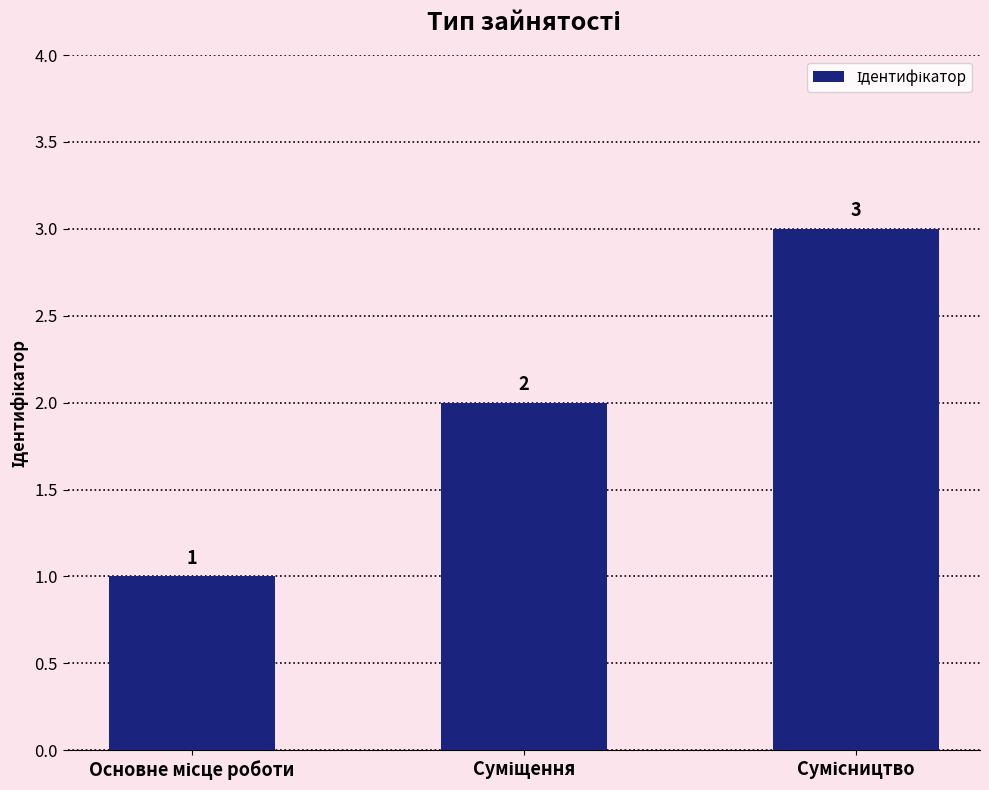

How many values are between 1 and 3?

3